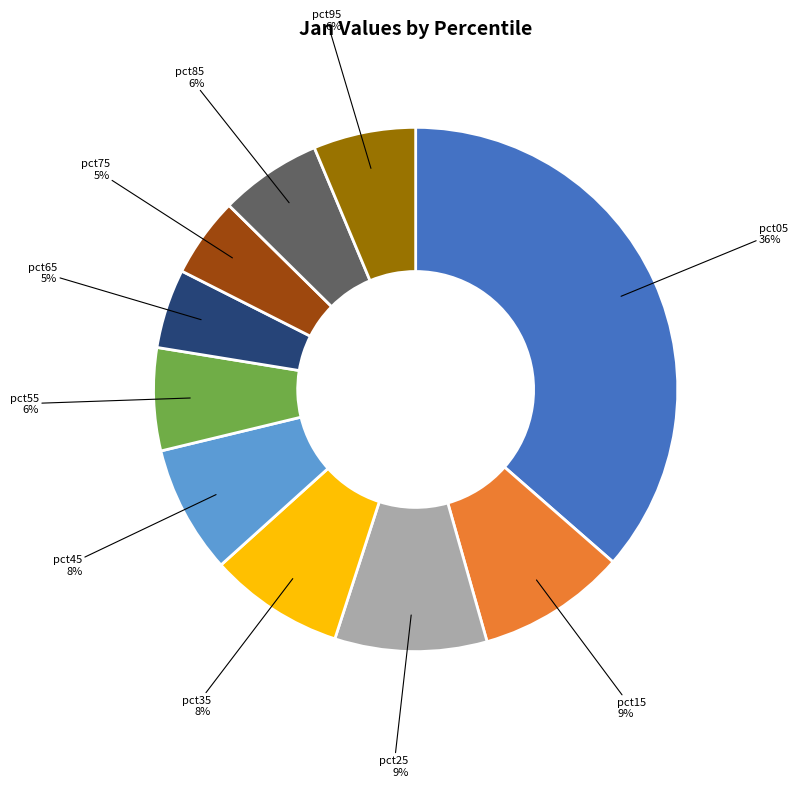

To the nearest percent, what portion does pct85 represent?

6%